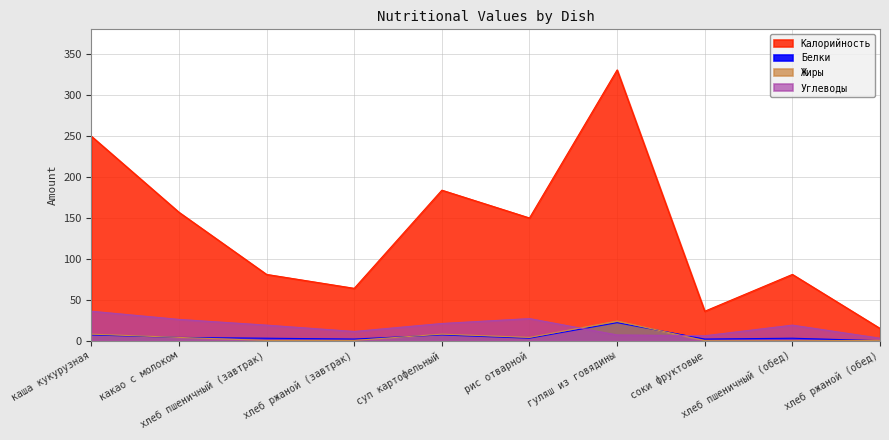

True or false: Калорийность has a value of 150.0 at рис отварной.

True